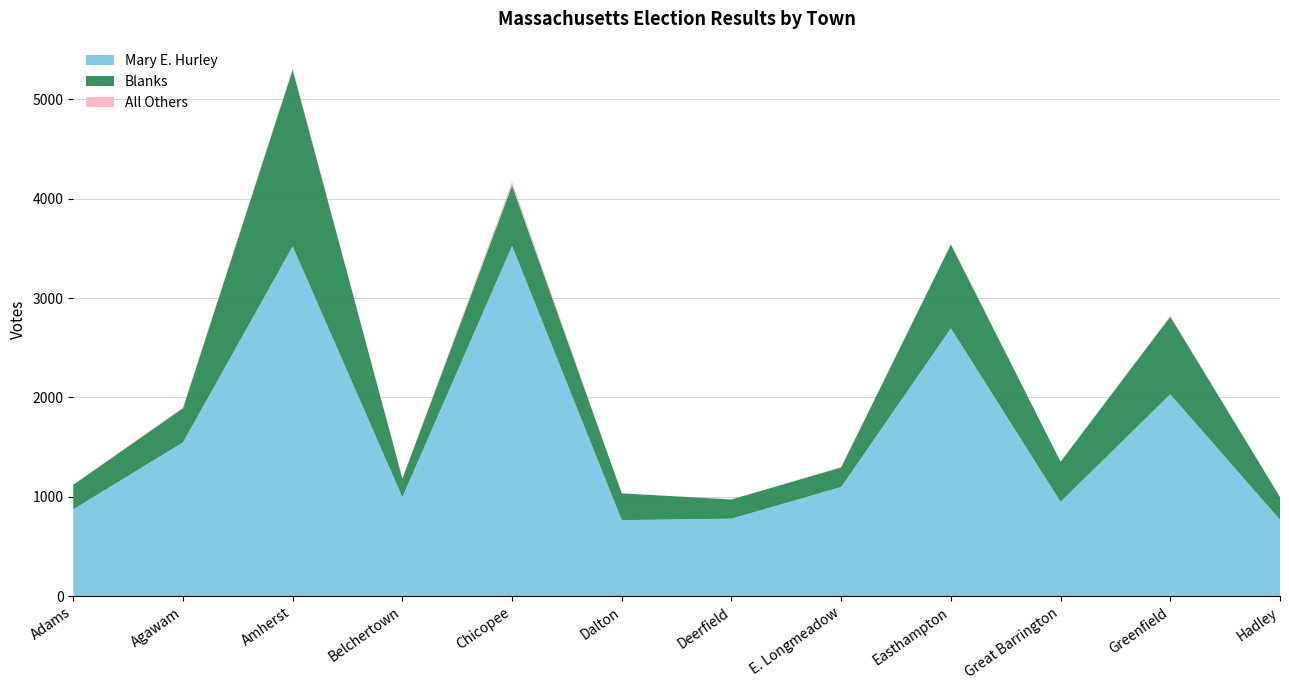

Reading left to right, extract all data points from this chart.

Mary E. Hurley: 875	1549	3521	998	3525	766	781	1100	2696	951	2033	770
Blanks: 247	343	1777	187	609	270	193	197	844	403	781	229
All Others: 1	10	16	5	37	0	1	6	4	0	9	3